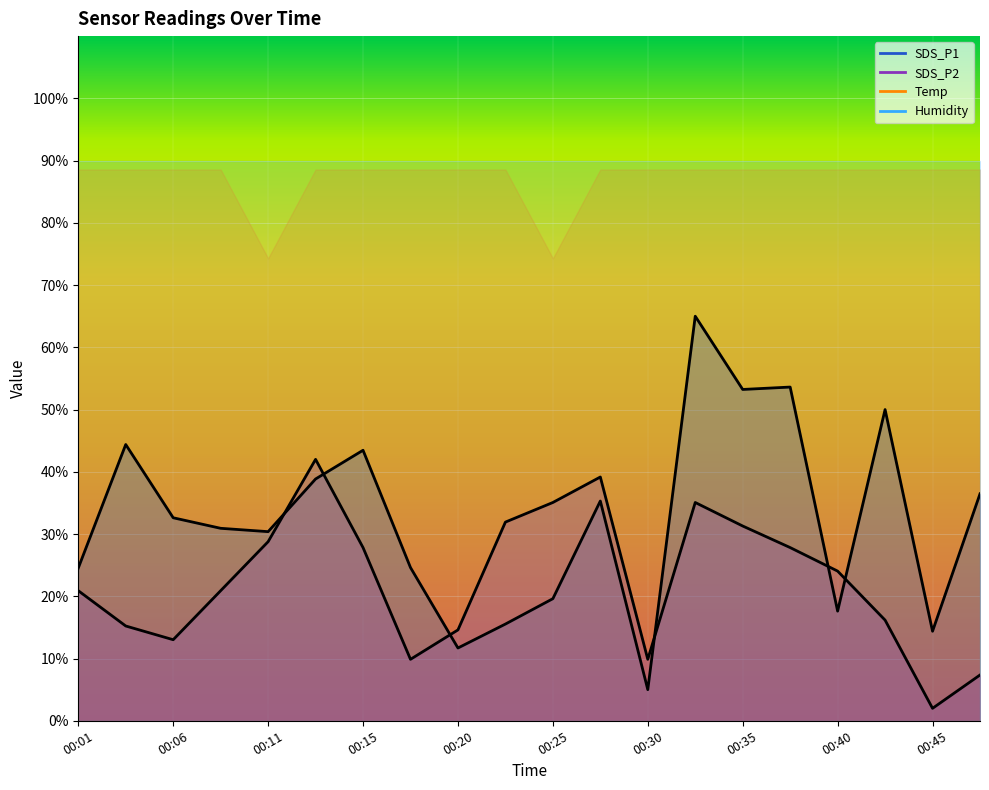

At which label does SDS_P1 reach its peak?

00:33